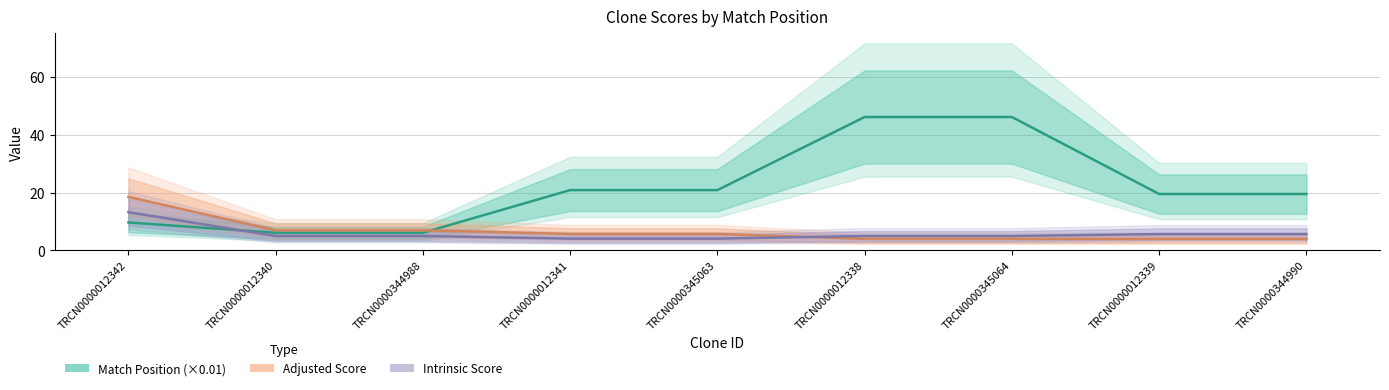

At which category is the sum across all series the highest?

TRCN0000012338